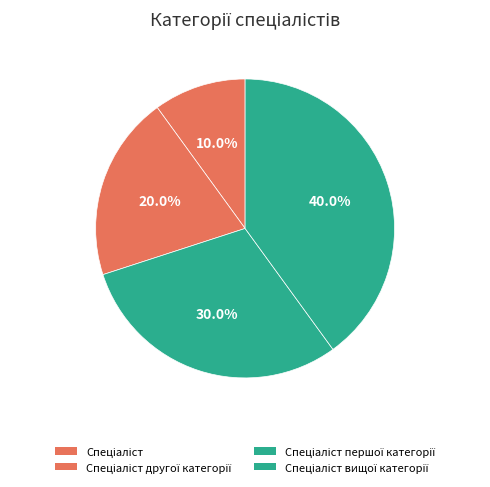

Does Спеціаліст другої категорії account for over 50% of the chart?

No